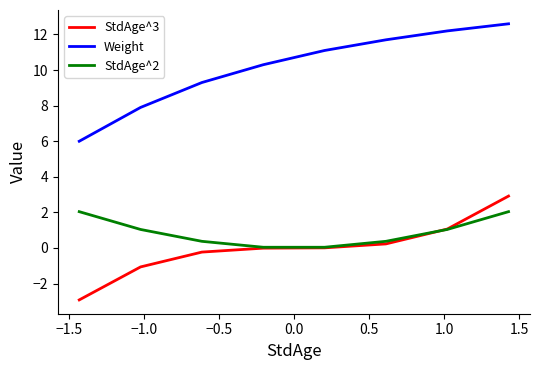

What is the sum of all Weight values?

81.1